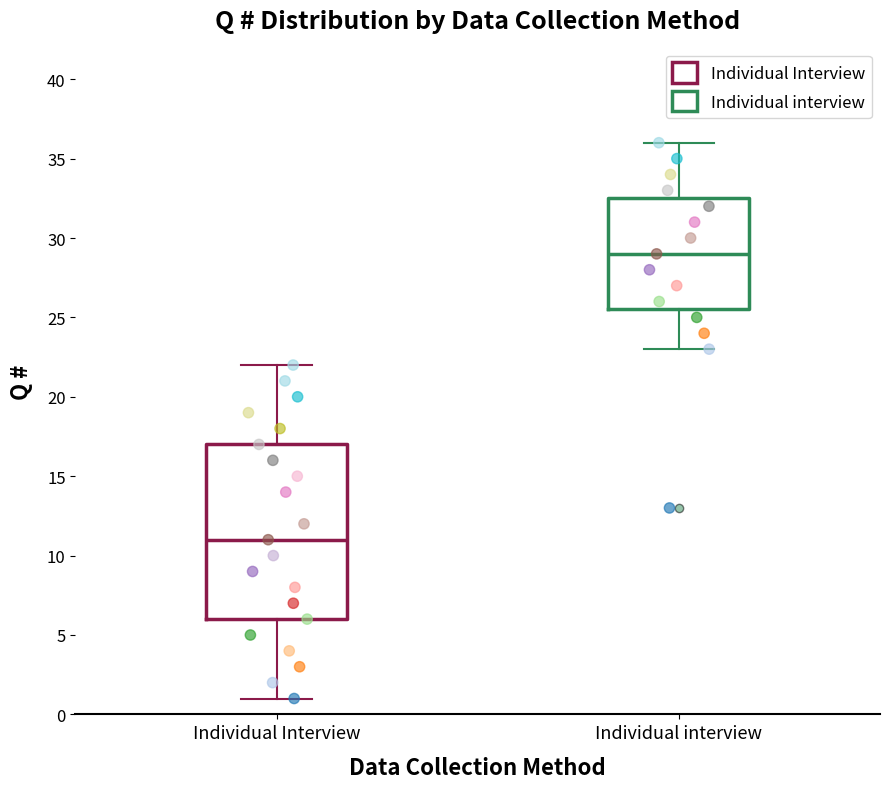

Which box's median line is the lowest?

Individual Interview